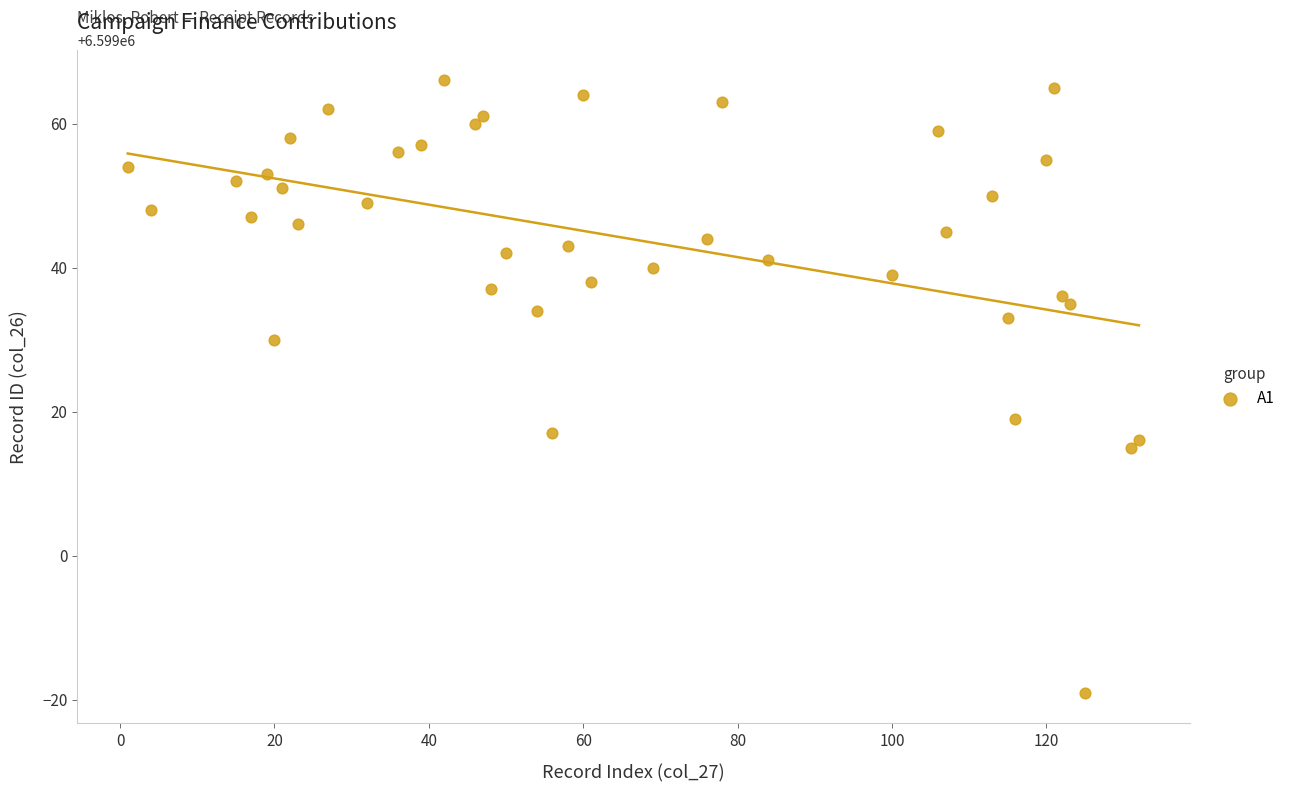

What is the range of X values (max minus min)?

131